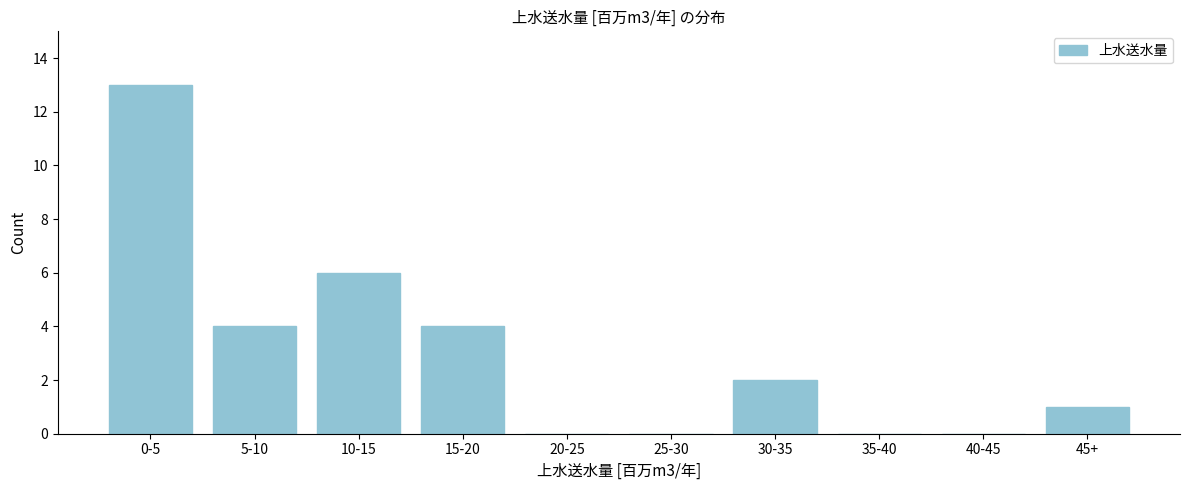

Reading left to right, extract all data points from this chart.

0-5=13	5-10=4	10-15=6	15-20=4	20-25=0	25-30=0	30-35=2	35-40=0	40-45=0	45+=1